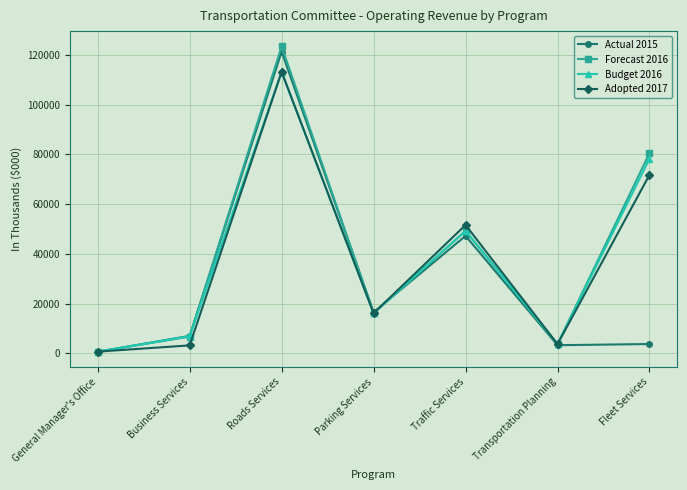

What is the label of the 1st point from the left?

General Manager's Office